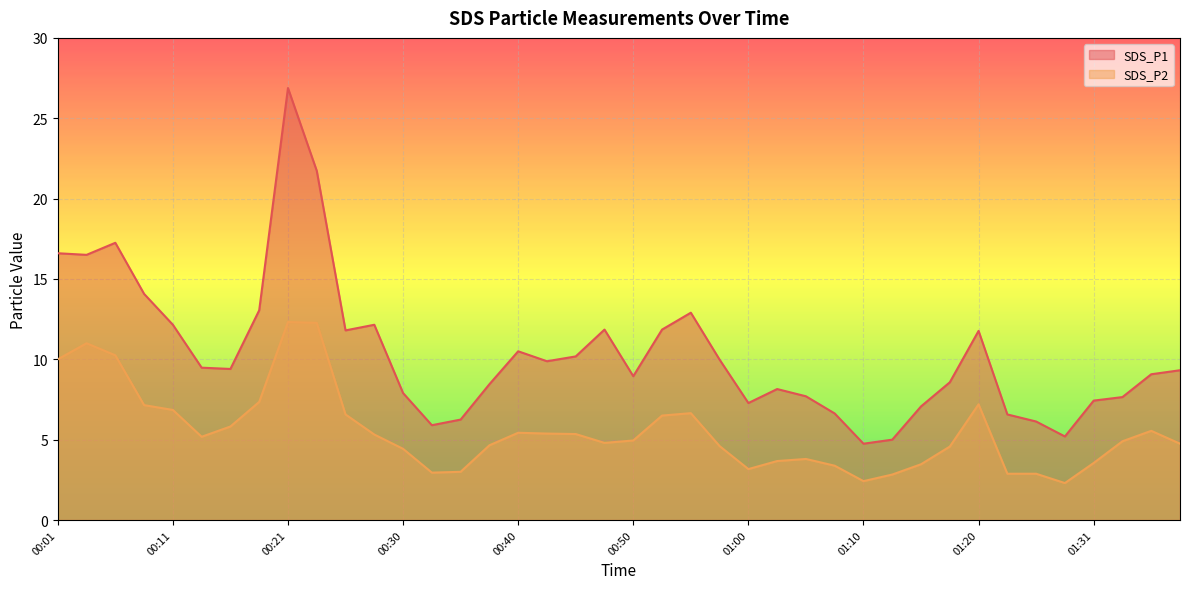

At which category is the sum across all series the highest?

00:21